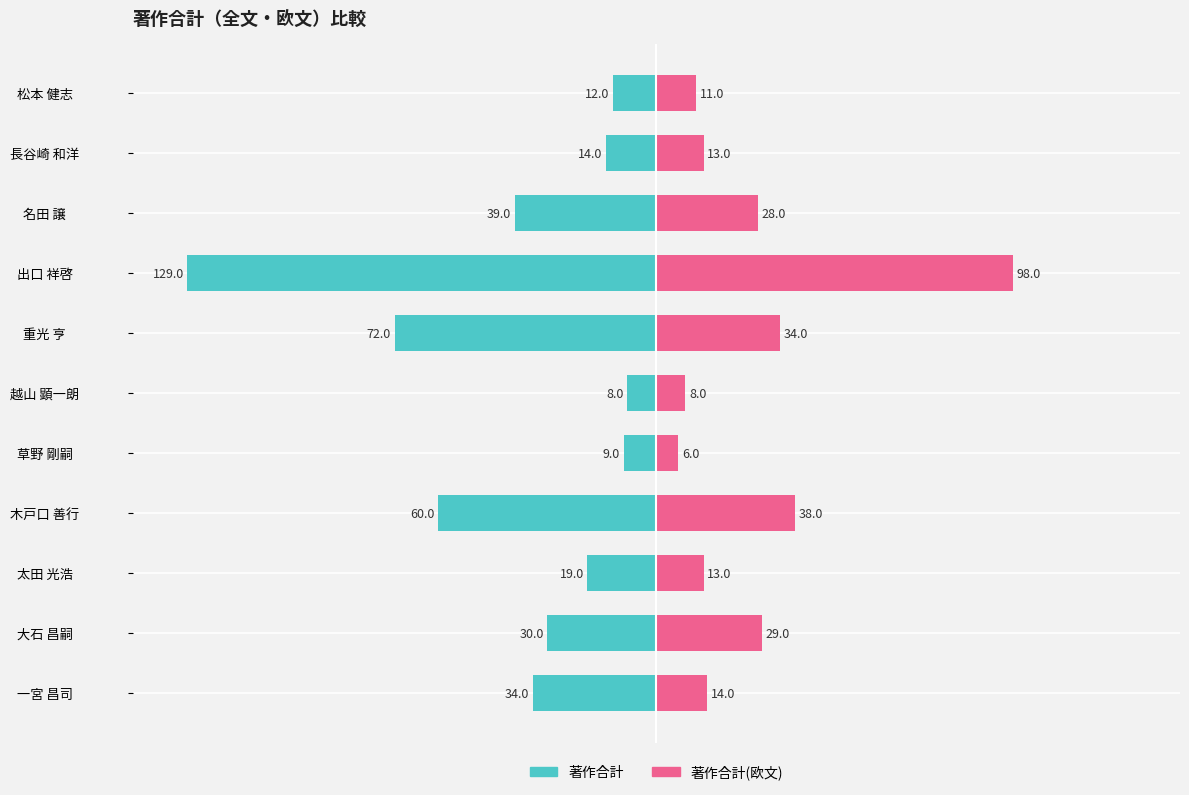

Does the chart contain any negative values?

Yes